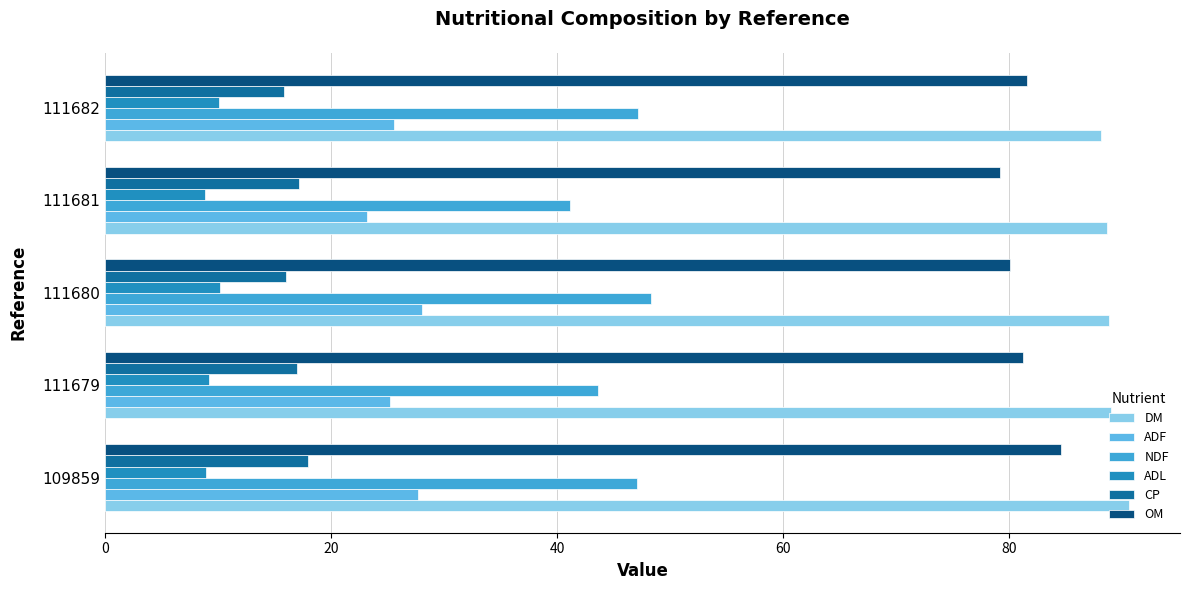

How many values in the OM series exceed 81?

3